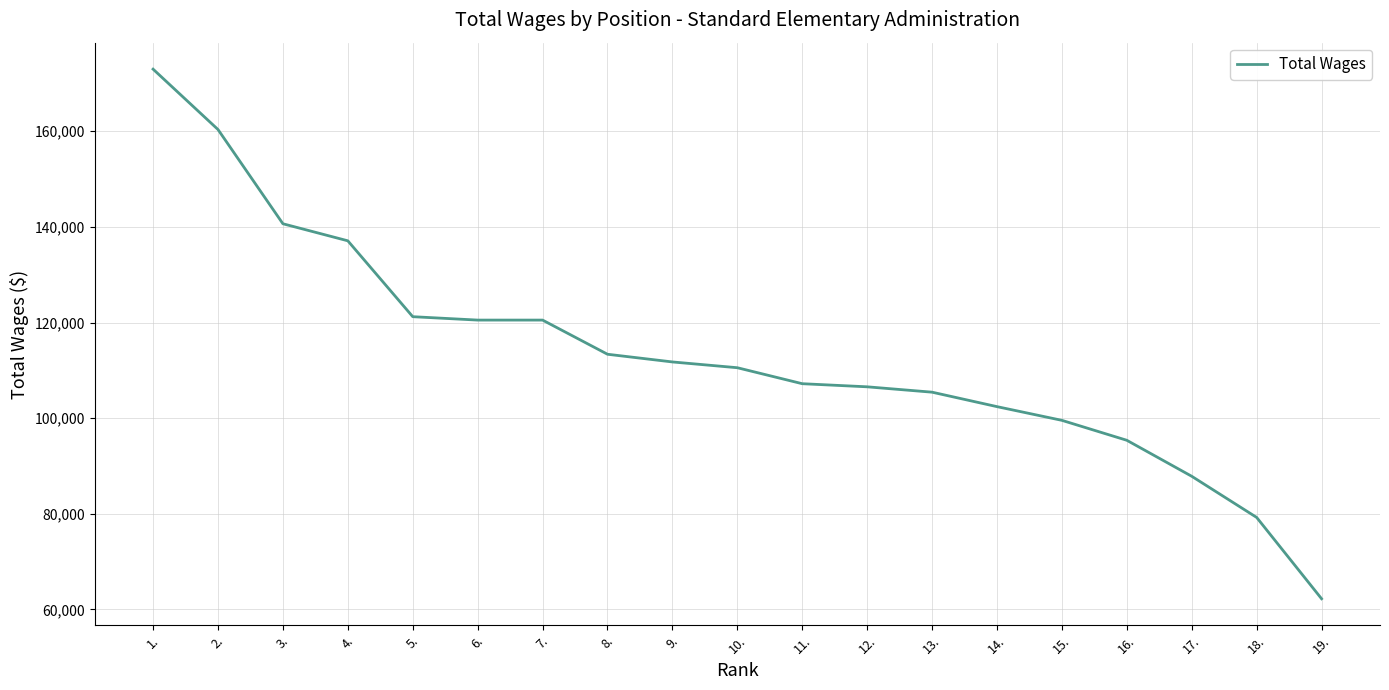

What is the sum of all values?

2154731